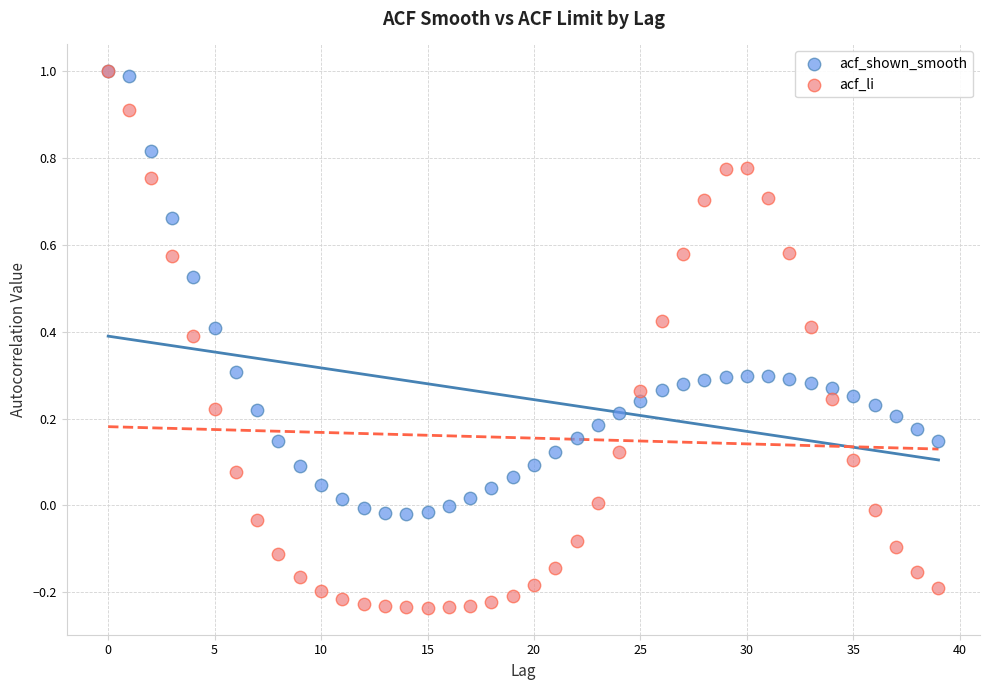

What are all the series names shown in the legend?

acf_shown_smooth, acf_li